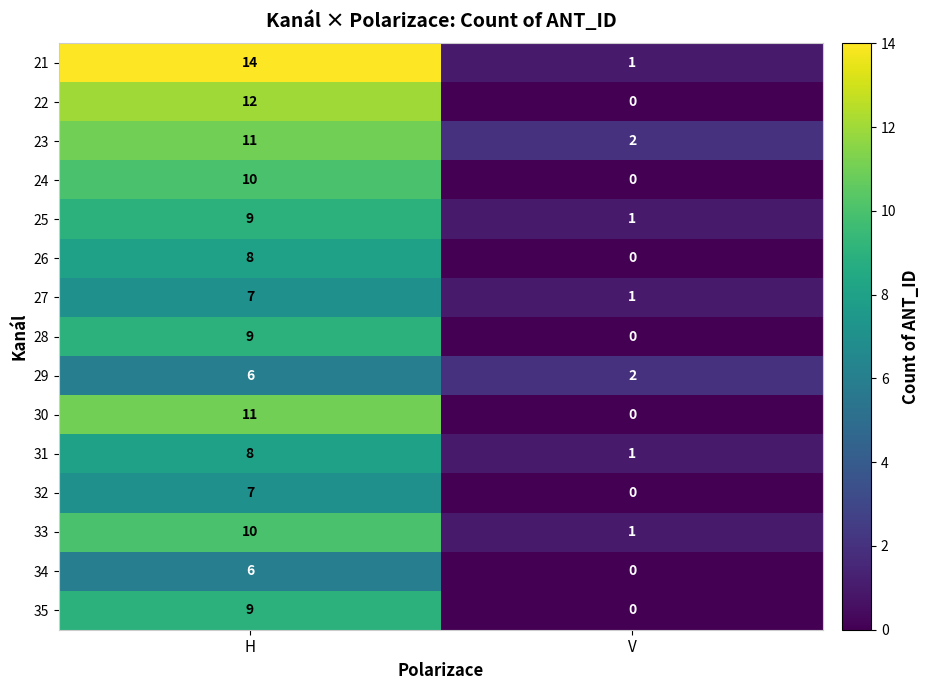

What is the approximate value of 25 at H?

9